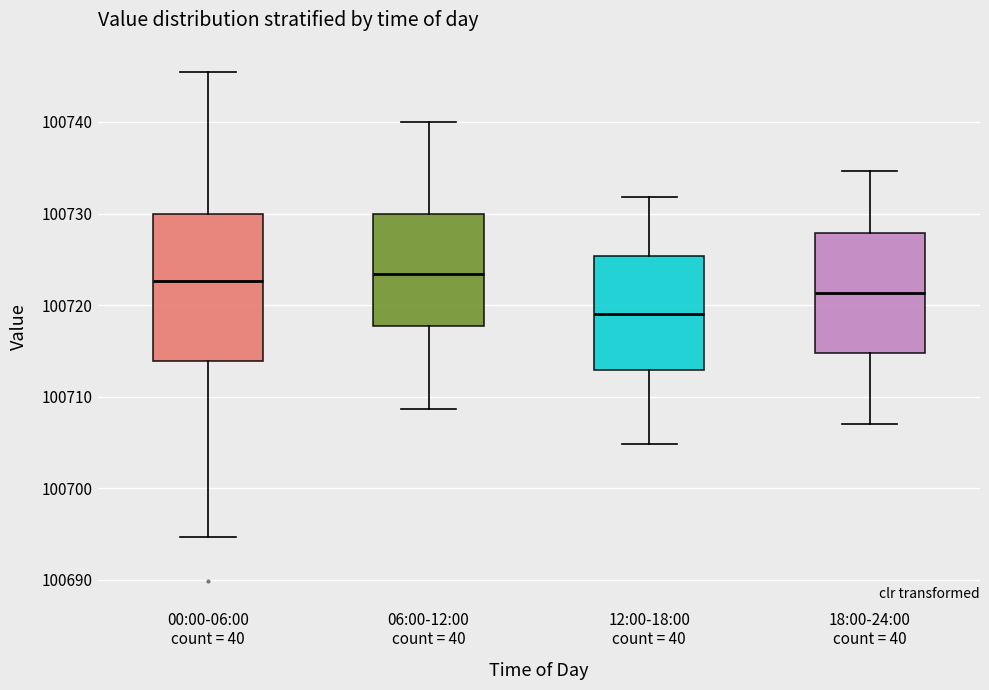

Where does the median line of the box for 18:00-24:00 count = 40 sit on the y-axis? The values are not printed on the chart, so give them approximately, as read against the axis.

100721